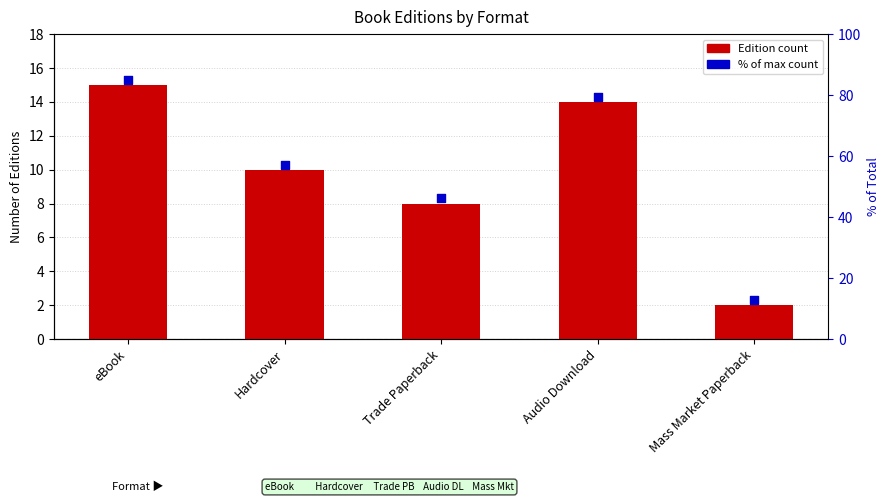

Which has a higher value, Hardcover or eBook?

eBook